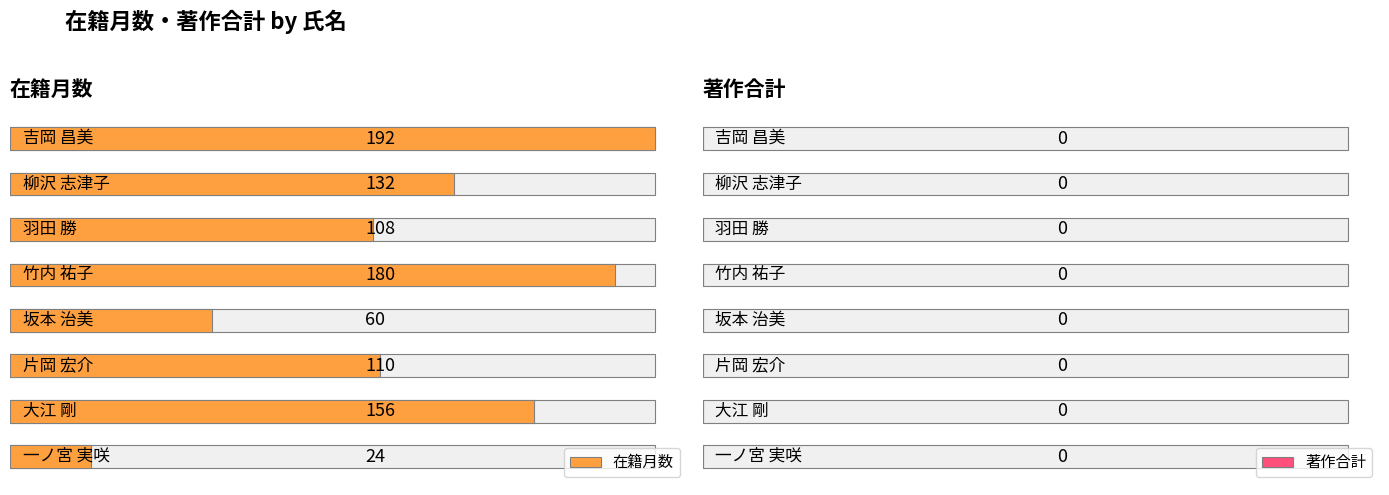

Rank the series at 一ノ宮 実咲 from lowest to highest value.

著作合計, 在籍月数